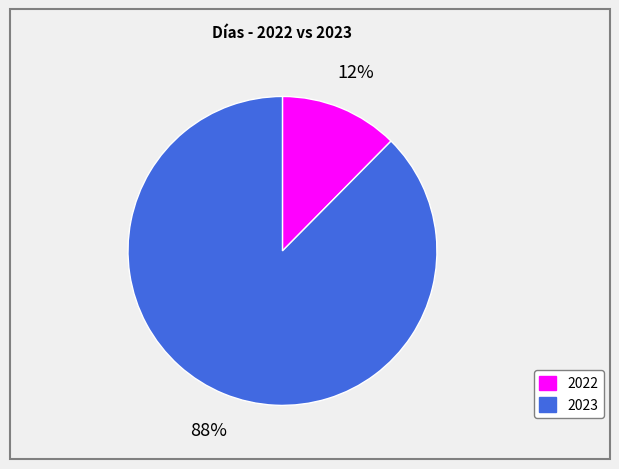

To the nearest percent, what is the average slice percentage?

50%